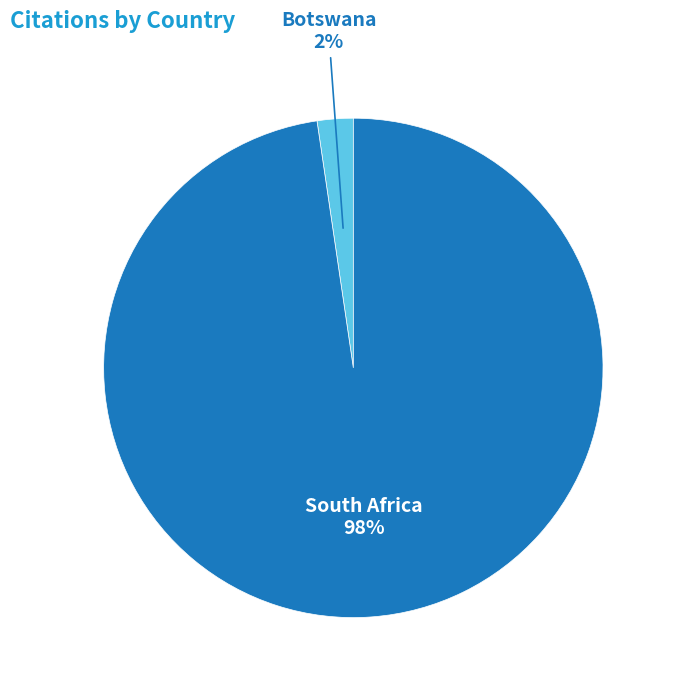

Between South Africa and Botswana, which is larger?

South Africa